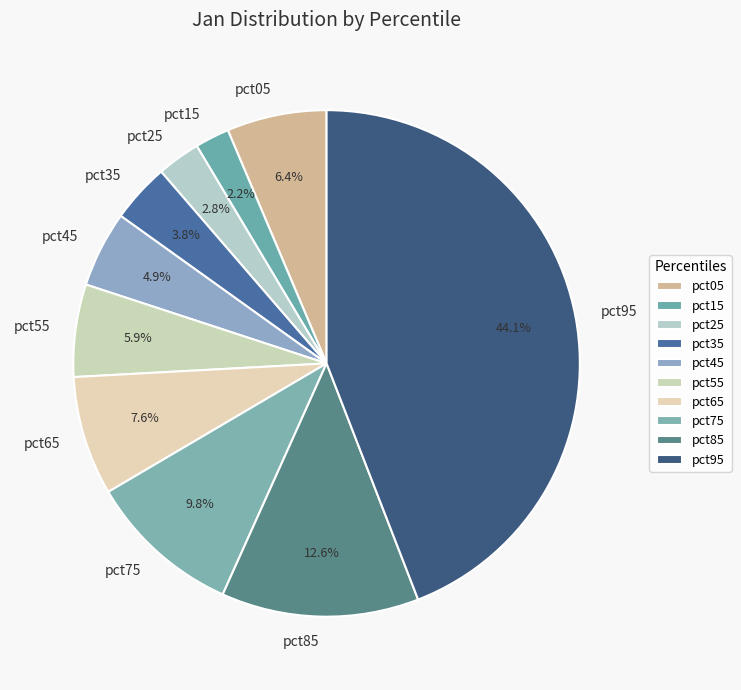

Combined, do pct55 and pct45 account for over 50%?

No